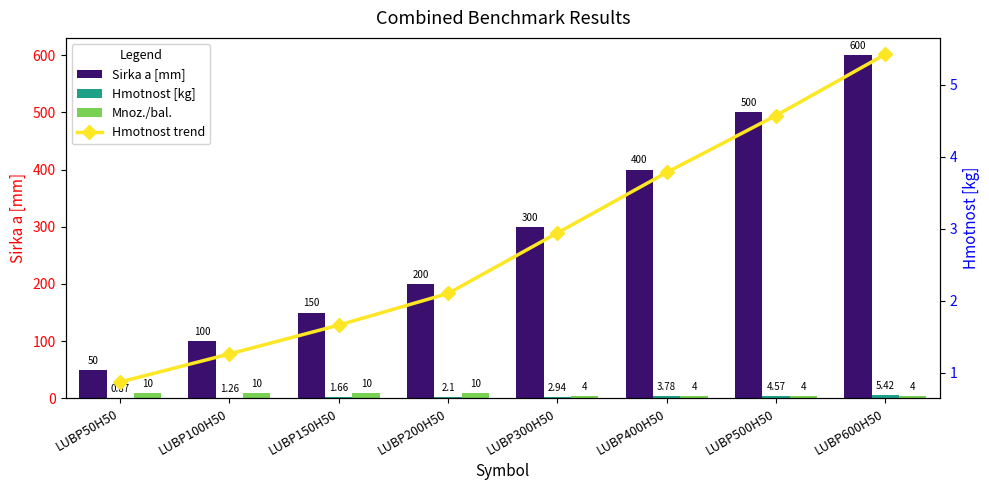

What is the maximum value shown in the chart?

600.0